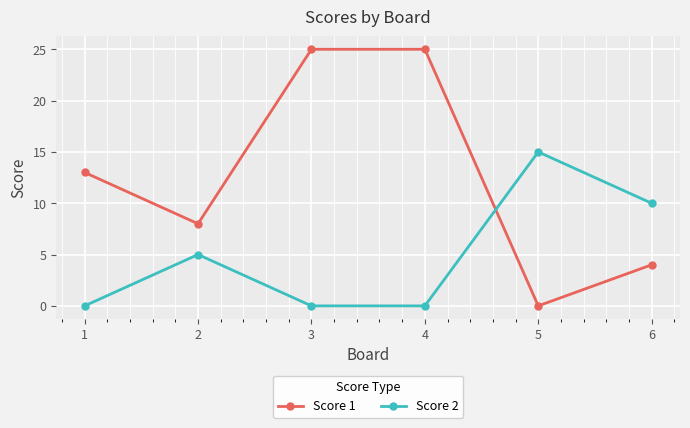

Count the Score 2 values in the range 0 to 10.

5